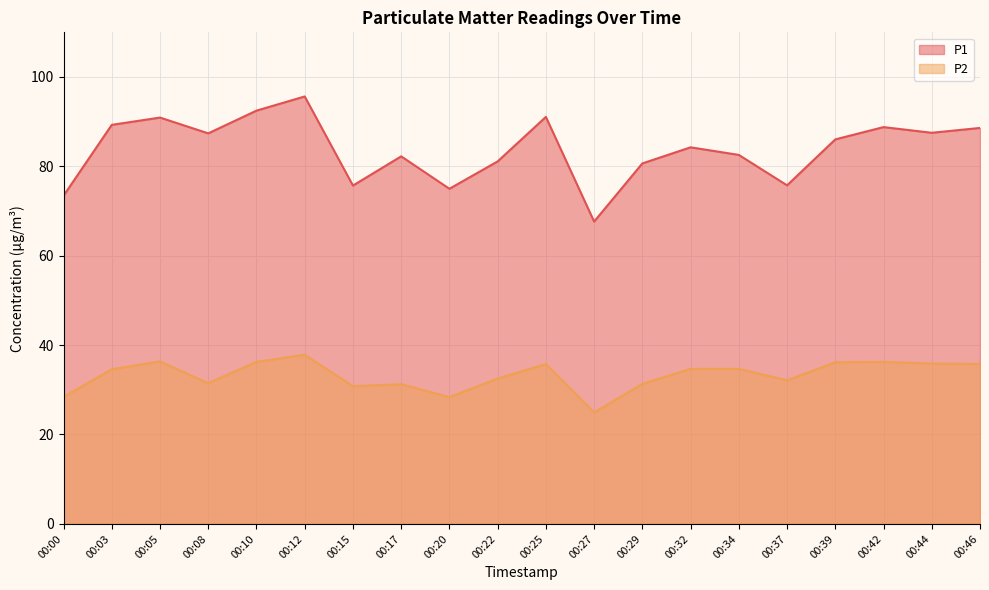

True or false: P1 and P2 intersect in this chart.

False